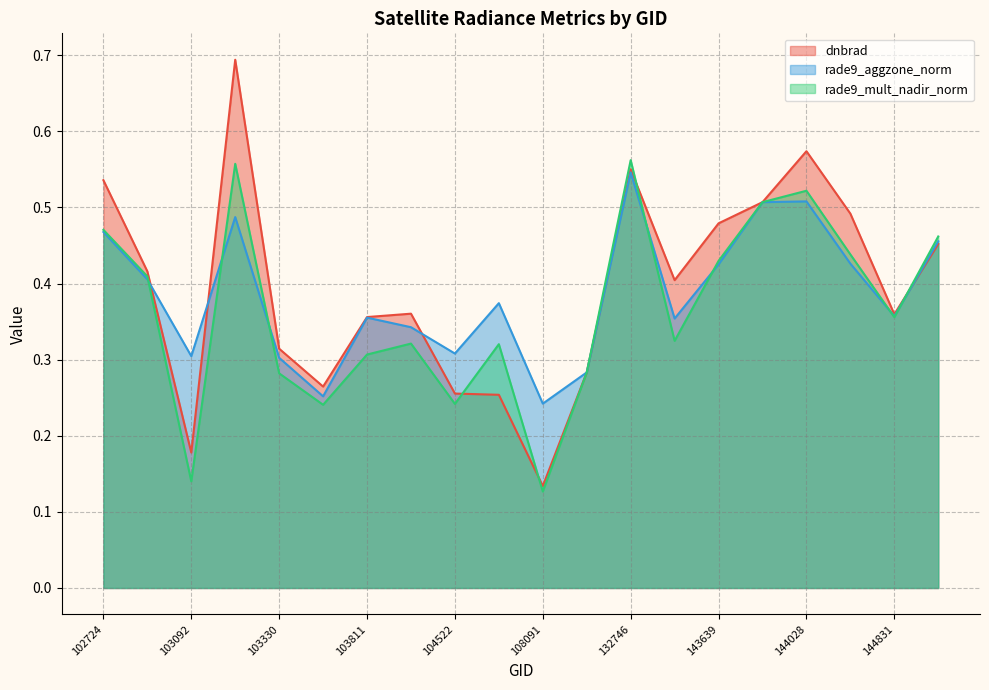

The value of dnbrad at 143444 is 0.4. True or false?

True